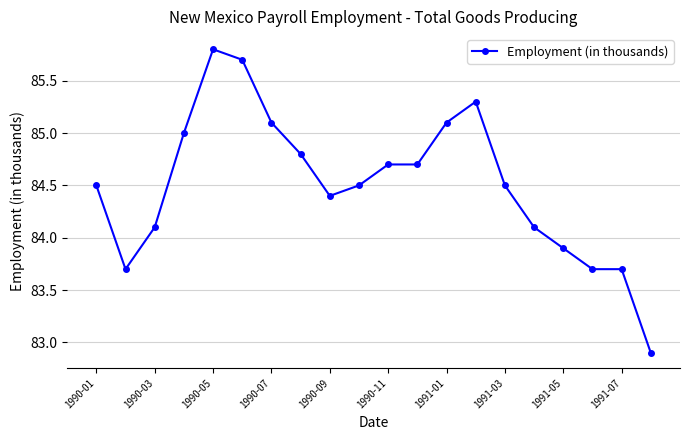

Reading right to left, list all the values displayed in this chart.

82.9	83.7	83.7	83.9	84.1	84.5	85.3	85.1	84.7	84.7	84.5	84.4	84.8	85.1	85.7	85.8	85.0	84.1	83.7	84.5